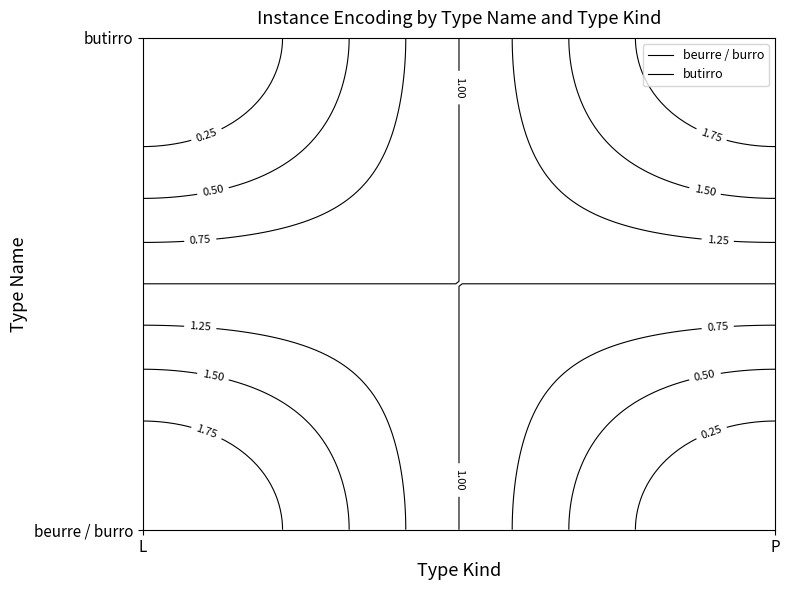

At which category is the sum across all series the highest?

L